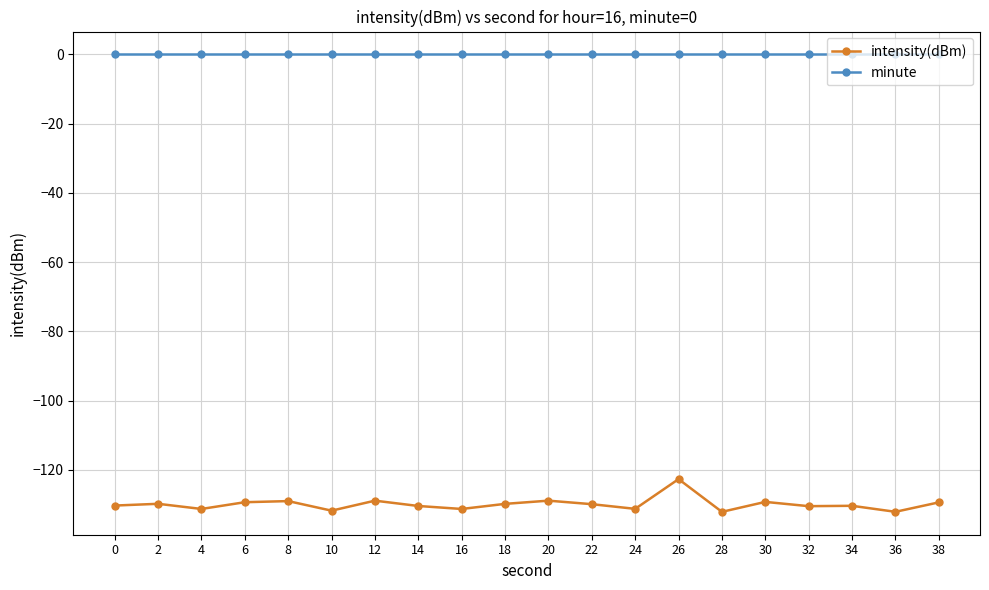

Count the number of categories in the chart.

20